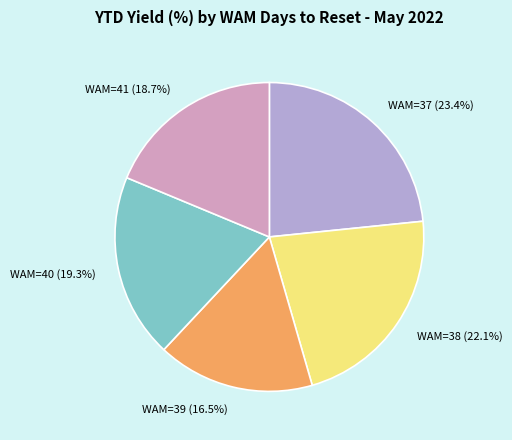

Does any single category account for the majority?

No